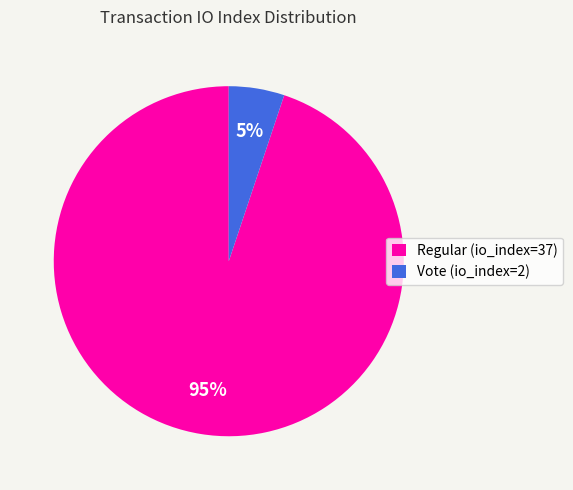

Rank the categories by value from highest to lowest.

Regular (io_index=37), Vote (io_index=2)